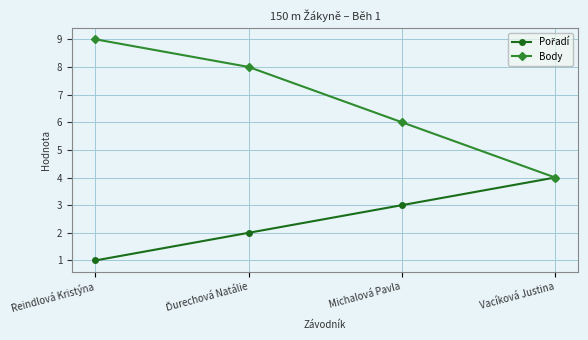

What is the sum of the Body values at Vacíková Justina and Michalová Pavla?

10